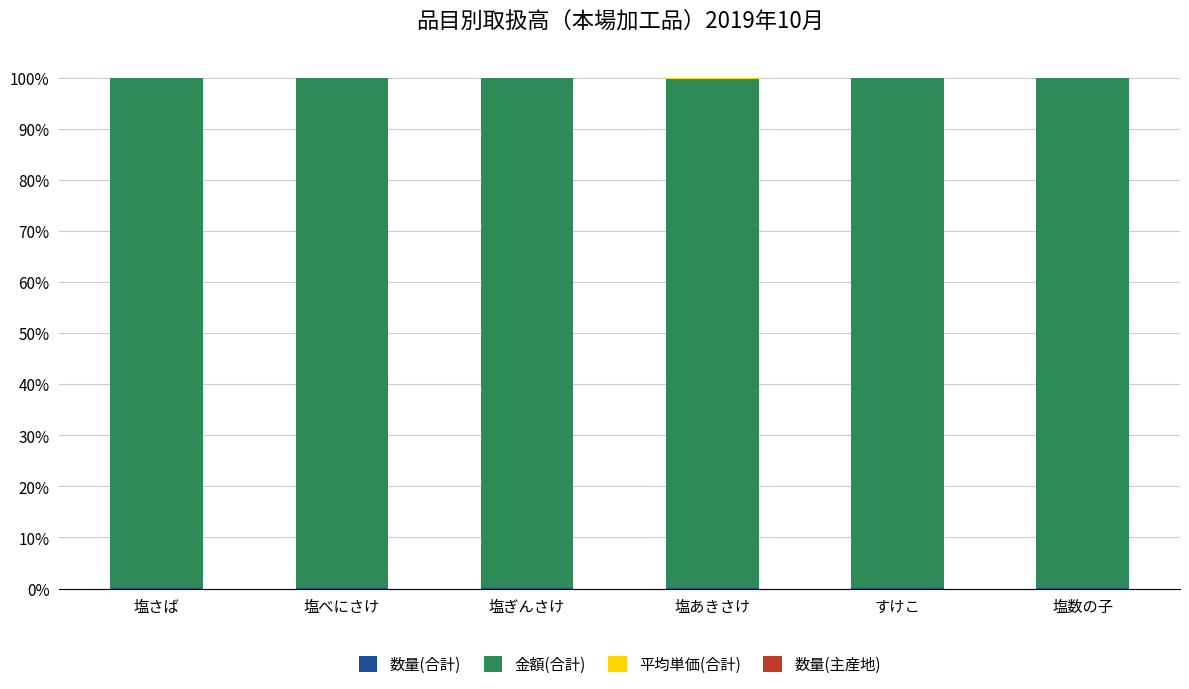

At how many categories does at least one series exceed 14?

6